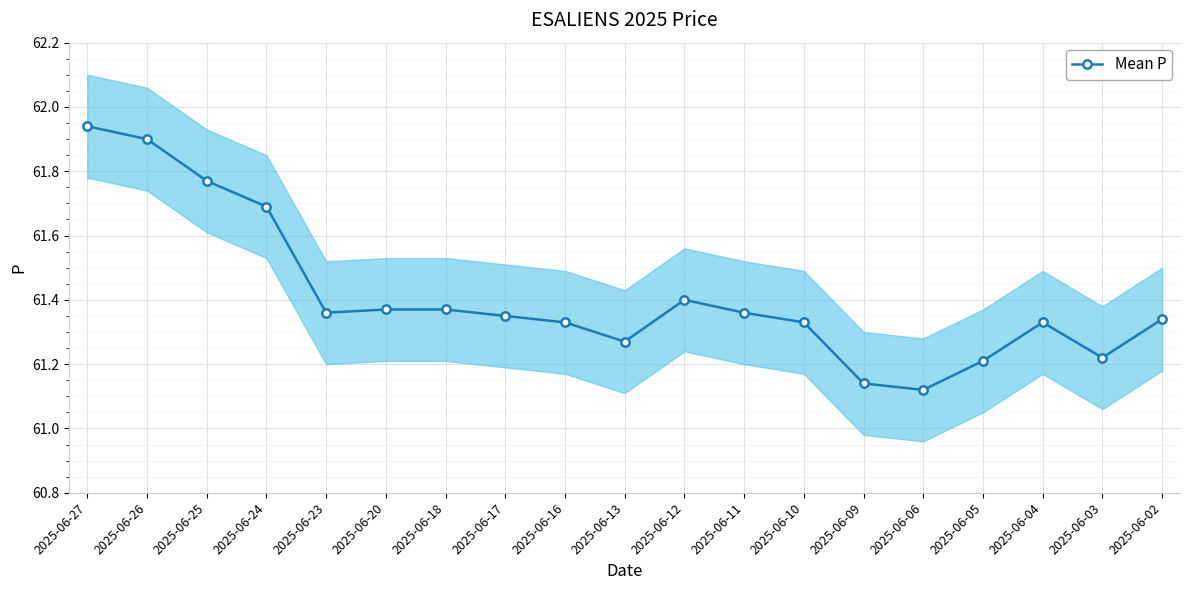

Reading left to right, list all the values displayed in this chart.

61.9	61.9	61.8	61.7	61.4	61.4	61.4	61.4	61.3	61.3	61.4	61.4	61.3	61.1	61.1	61.2	61.3	61.2	61.3